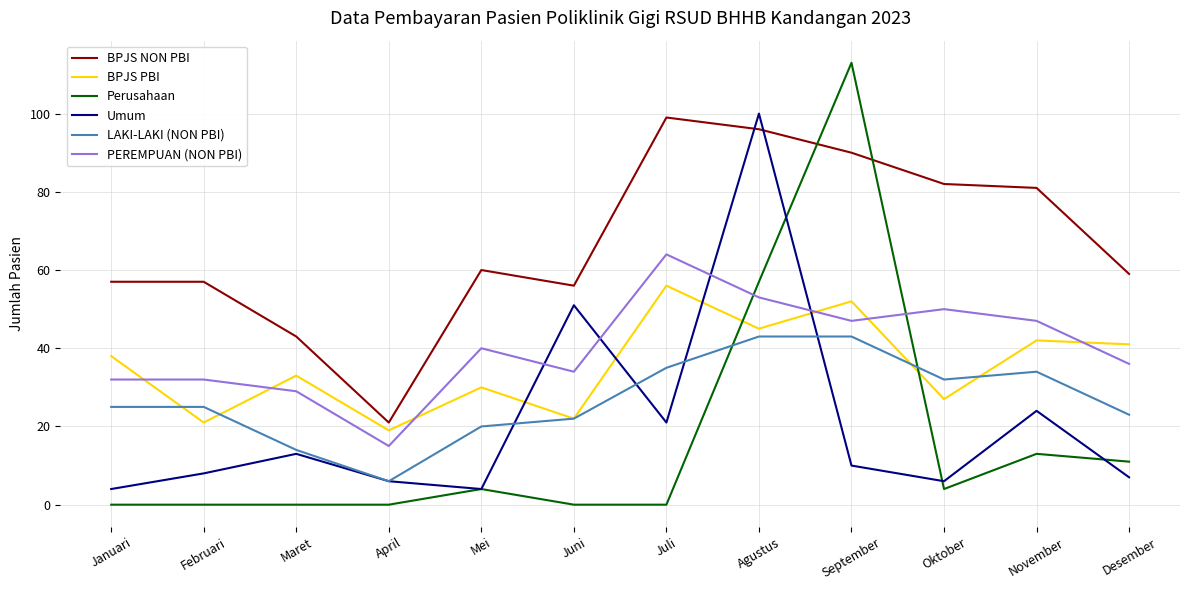

True or false: BPJS PBI has a value of 19 at April.

True